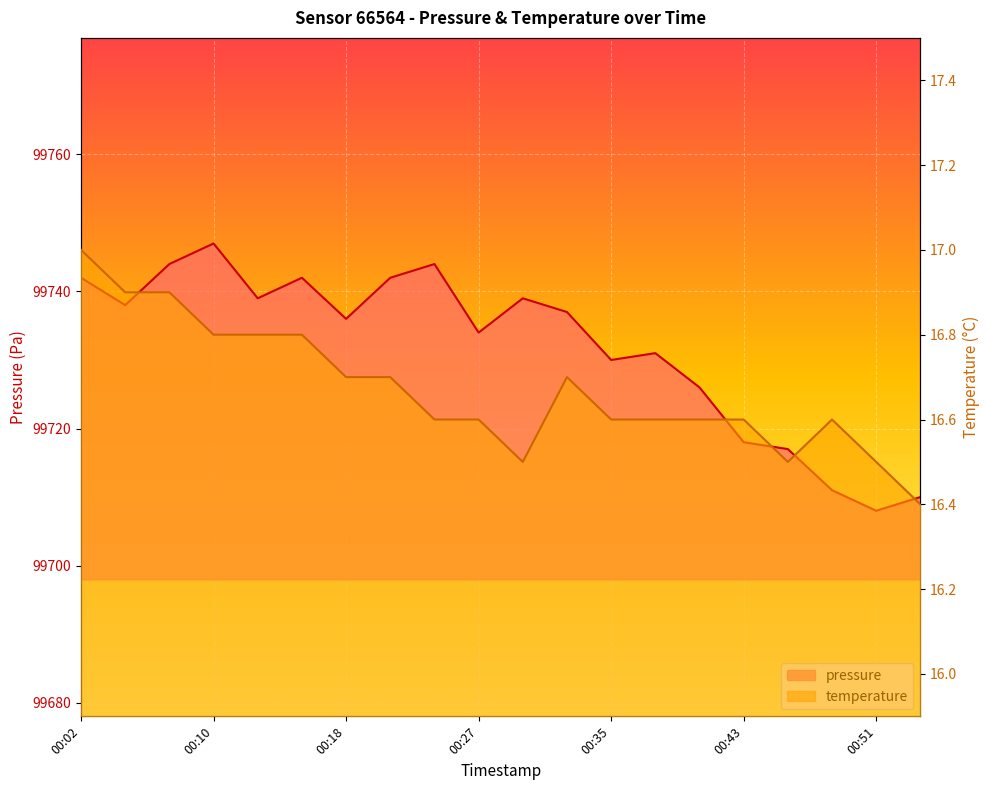

Does the chart display data point markers on the line(s)?

No